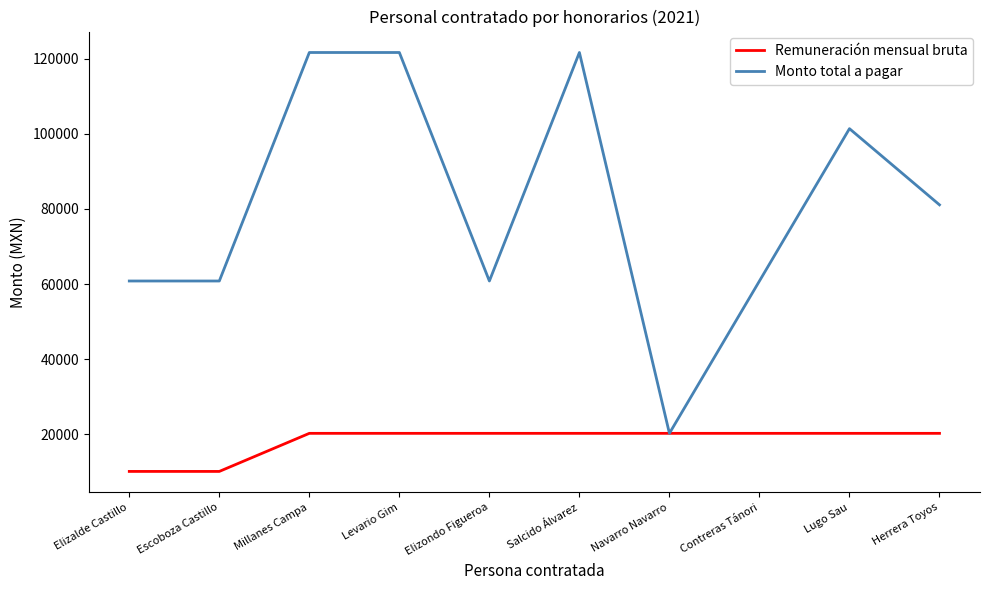

What is the average value of the Monto total a pagar series?

81075.5